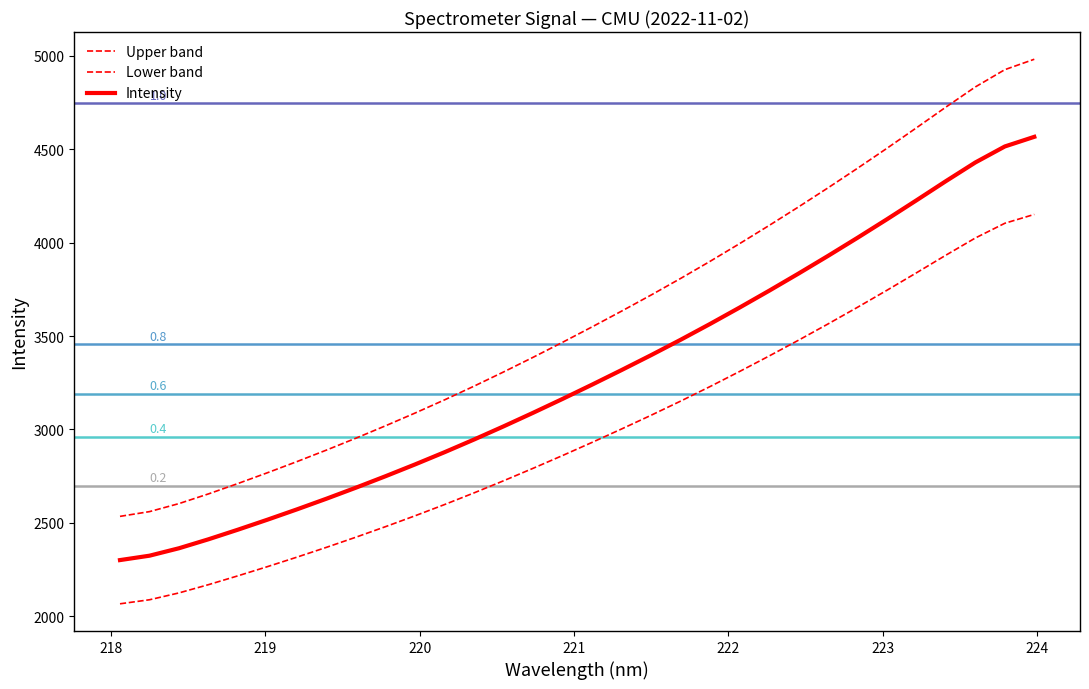

How many lines are shown in the chart?

3